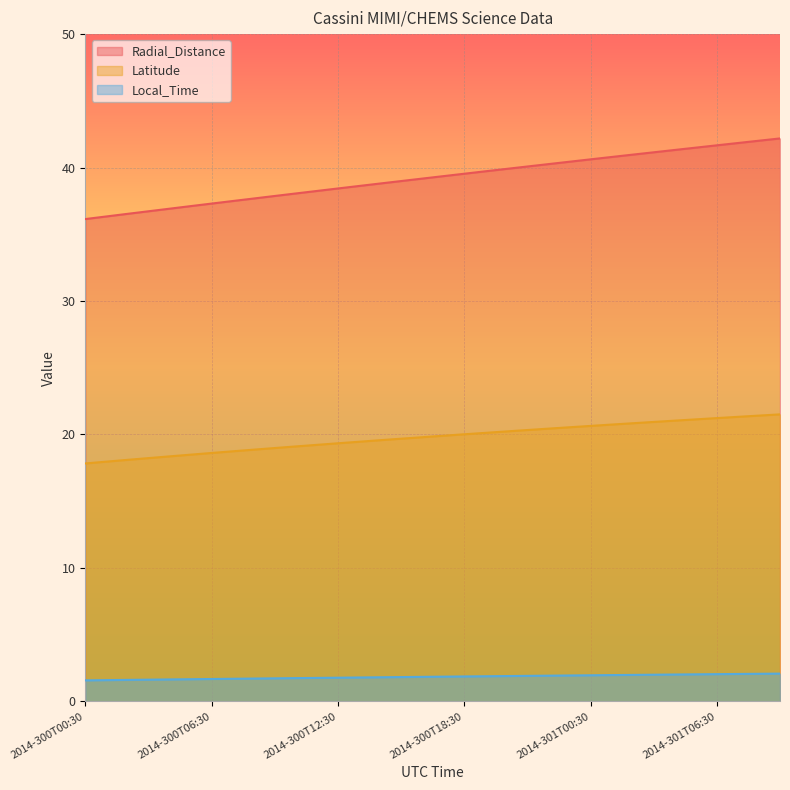

True or false: Latitude and Radial_Distance cross at least once.

False